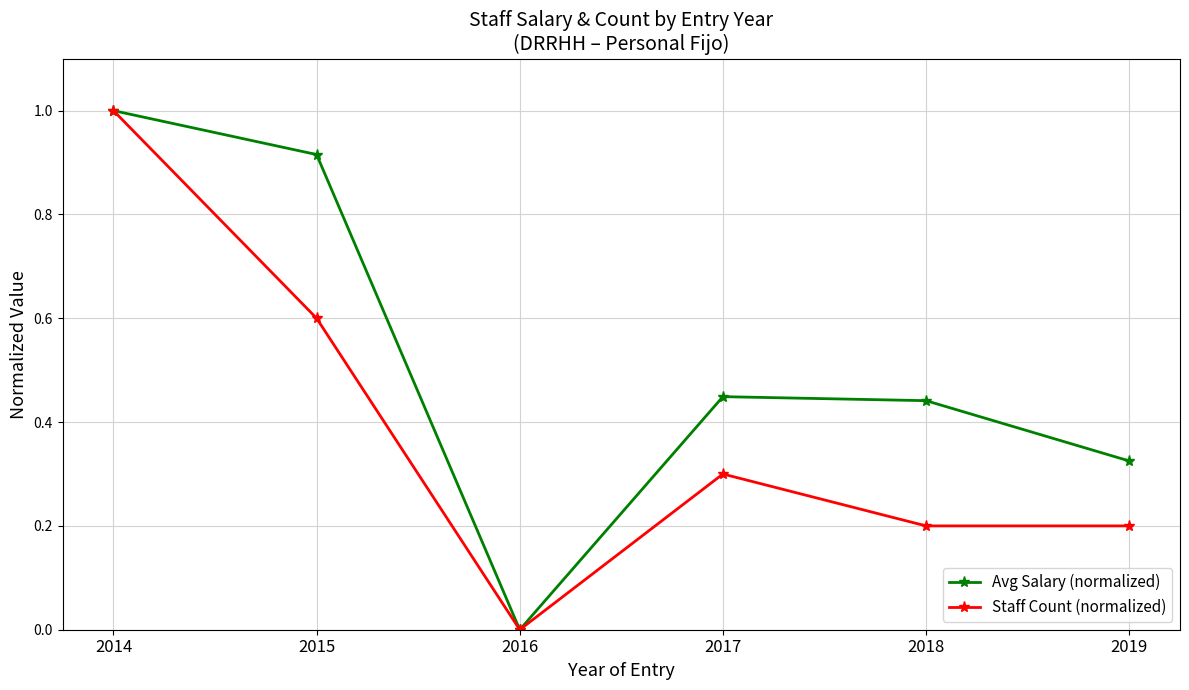

Rank the series by their average value, from lowest to highest.

Staff Count (normalized), Avg Salary (normalized)